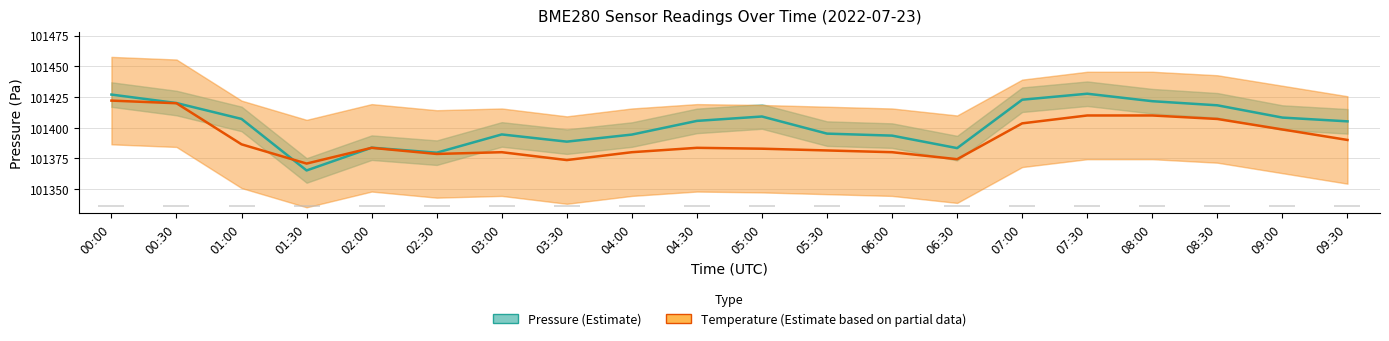

How many data points in Pressure are less than 101405?

9